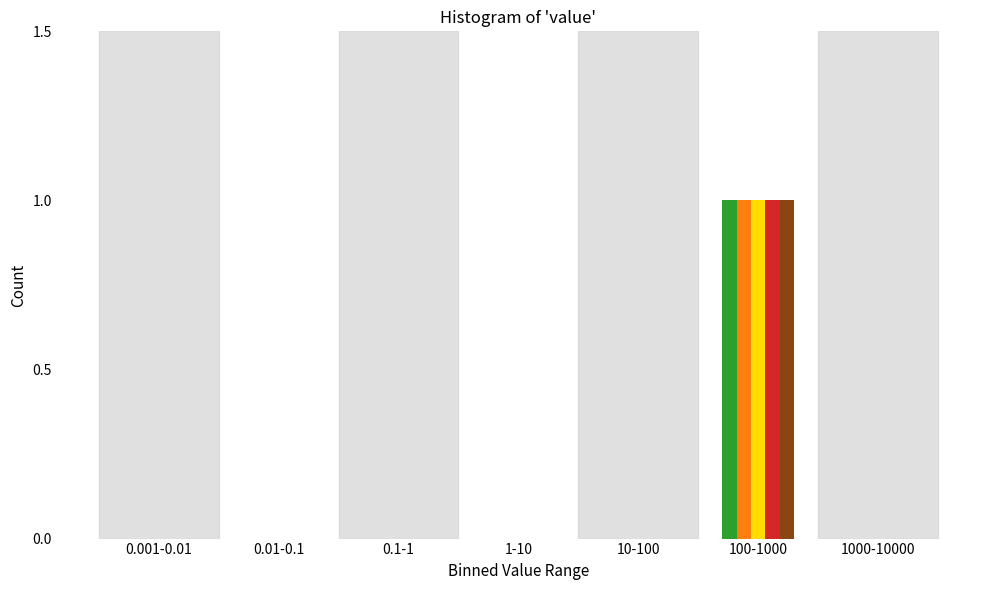

At which category is the sum across all series the highest?

100-1000